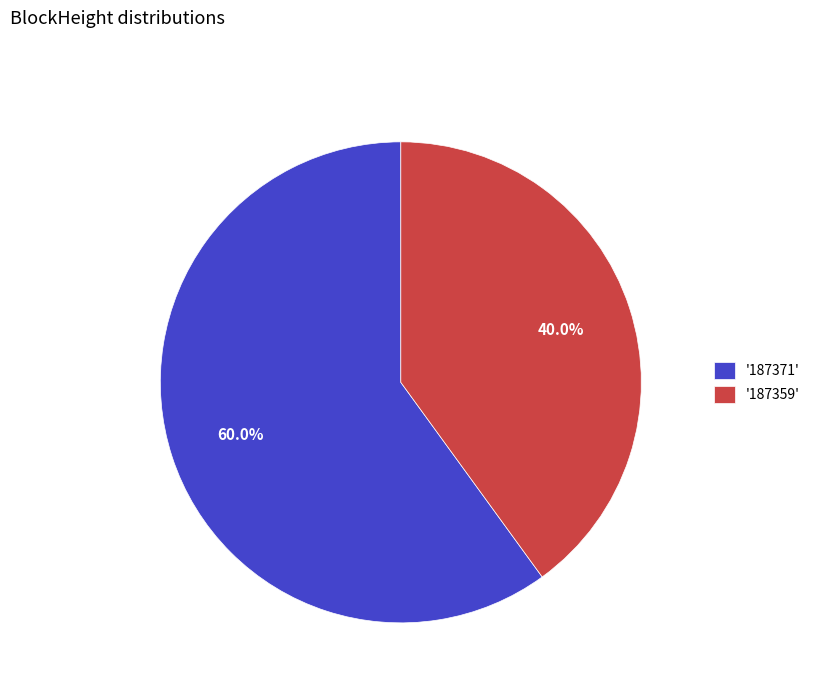

Approximately how many times larger is the value at '187359' compared to '187371'?

0.7